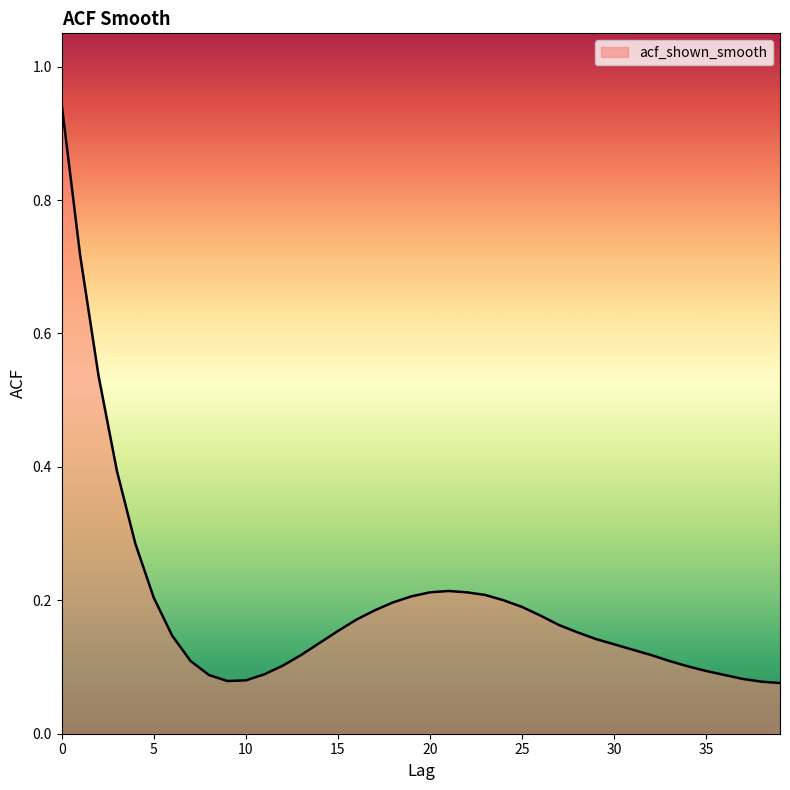

Where is the first local maximum?

21